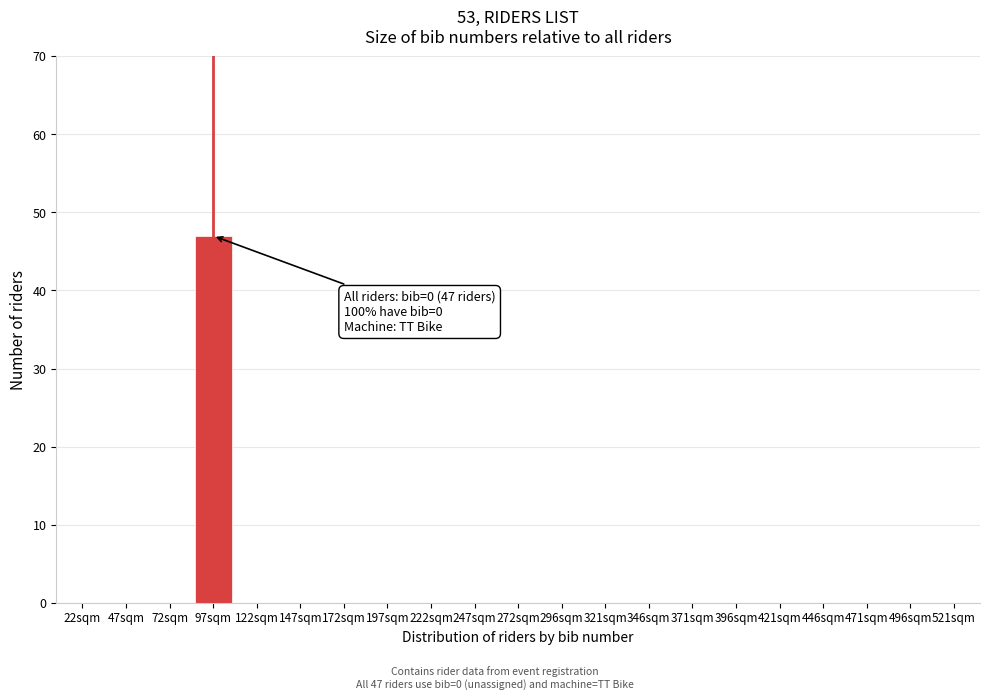

Reading left to right, what are all the values shown in this chart?

22sqm=0	47sqm=0	72sqm=0	97sqm=47	122sqm=0	147sqm=0	172sqm=0	197sqm=0	222sqm=0	247sqm=0	272sqm=0	296sqm=0	321sqm=0	346sqm=0	371sqm=0	396sqm=0	421sqm=0	446sqm=0	471sqm=0	496sqm=0	521sqm=0